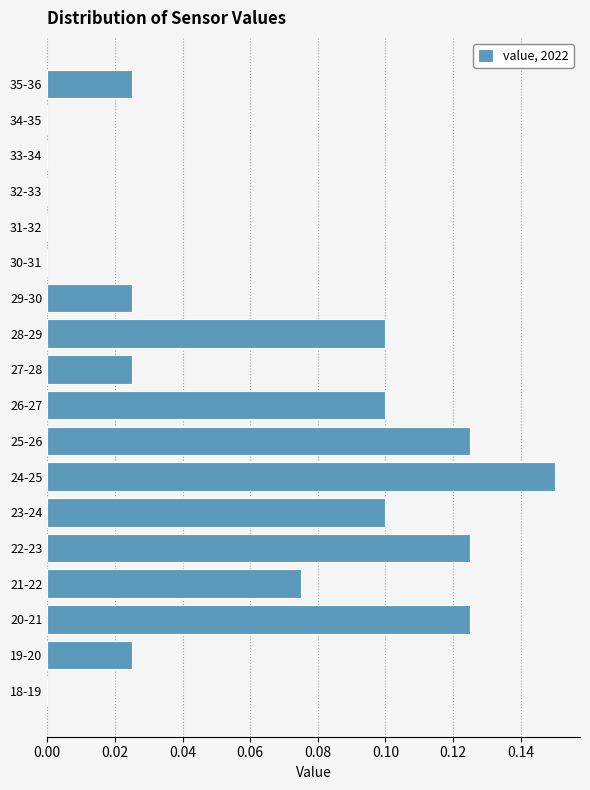

Which has a higher value, 20-21 or 21-22?

20-21